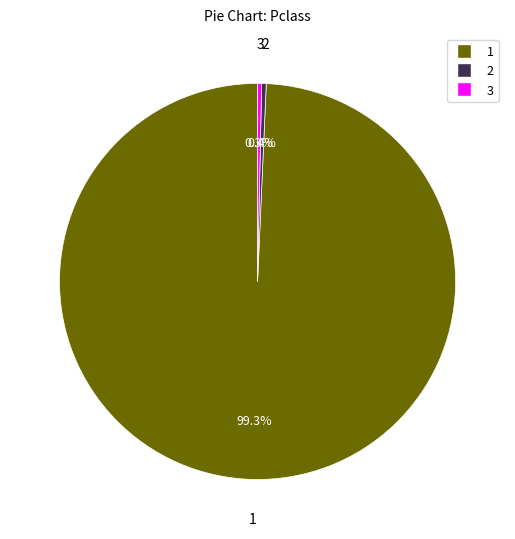

To the nearest percent, what is the average slice percentage?

33%